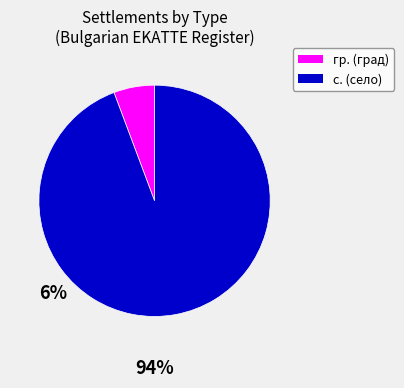

Does any single category account for the majority?

Yes